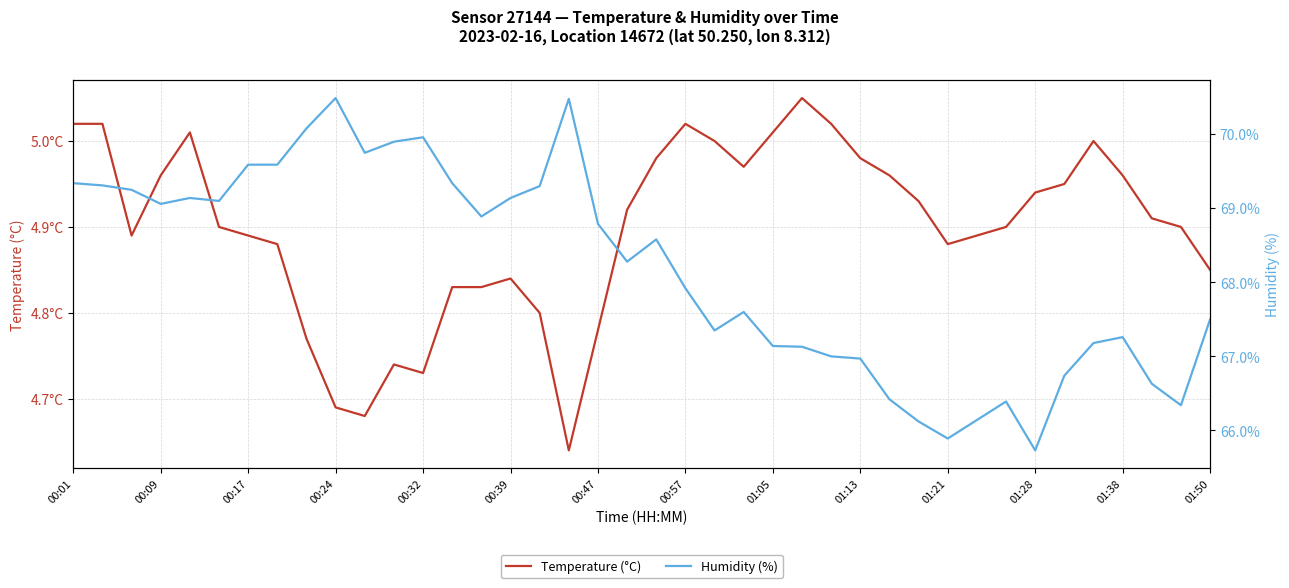

What is the approximate value of Temperature (°C) at 31?

4.9